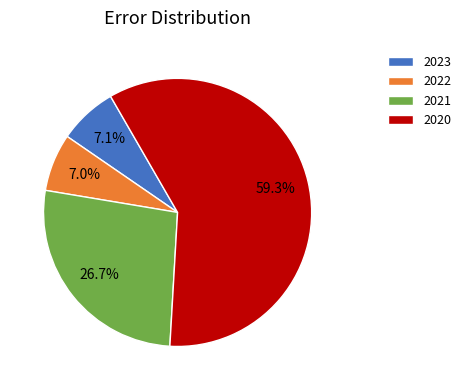

Which has a higher value, 2020 or 2021?

2020